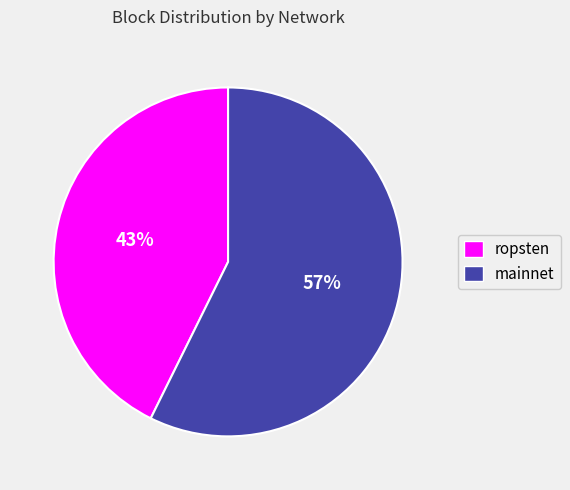

What percentage is the ropsten slice, to the nearest percent?

43%